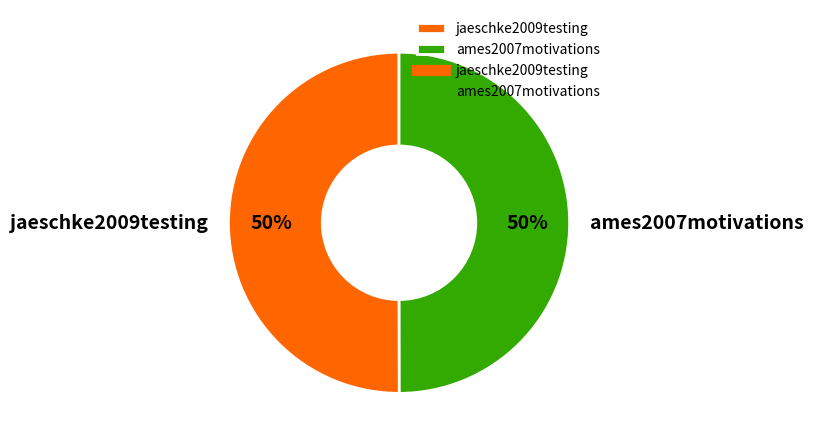

How many segments does this pie chart have?

2